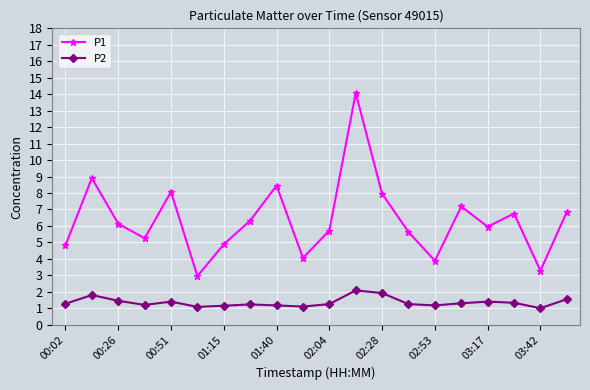

How many interior local valleys does the P1 series have?

6